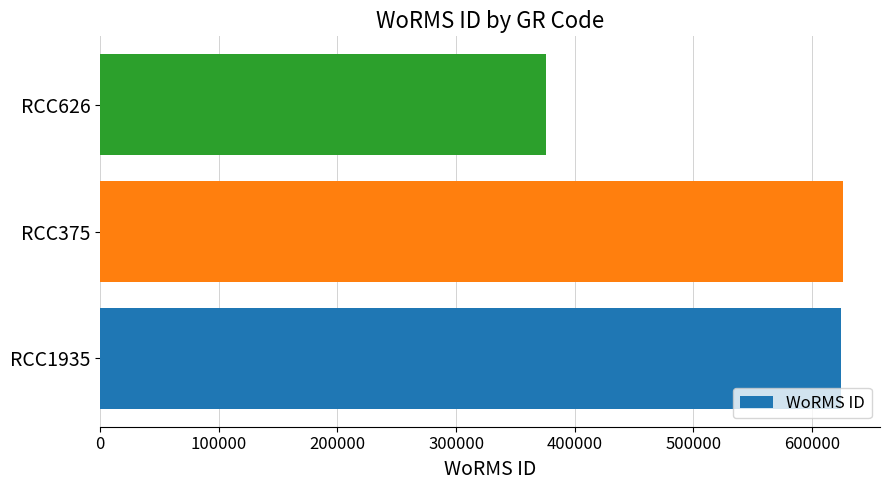

The value at RCC375 is 970546. True or false?

False